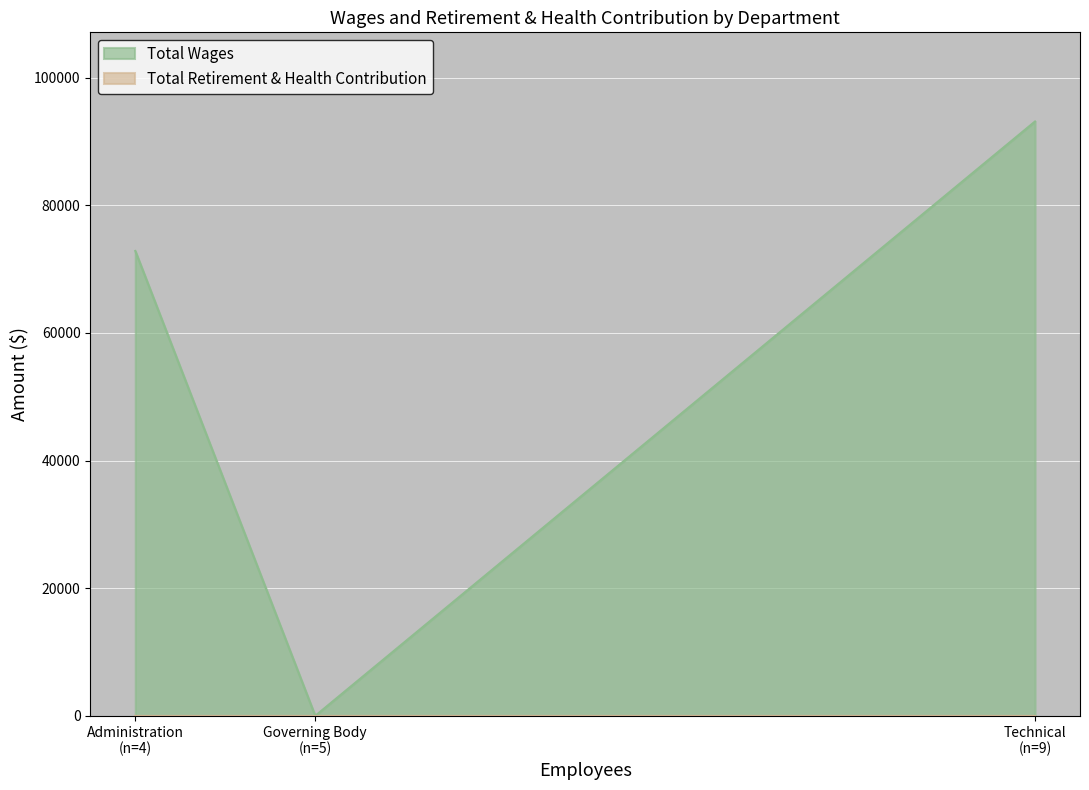

At Administration, list the series in order from largest to smallest.

Total Wages, Total Retirement & Health Contribution